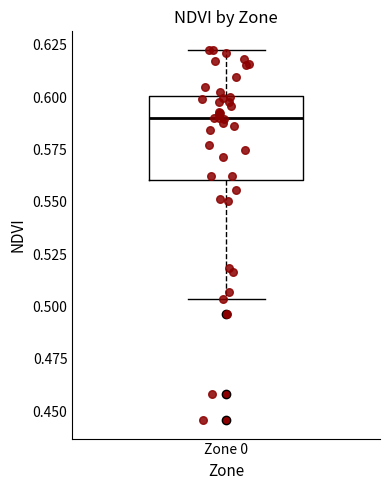

Read this box plot against the y-axis: the position of the median line, the range covered by the box, and the ends of both whiskers. The values are not printed on the chart, so give them approximately, as read against the axis.

median 0.590, box 0.560 to 0.600, whiskers 0.505 to 0.625